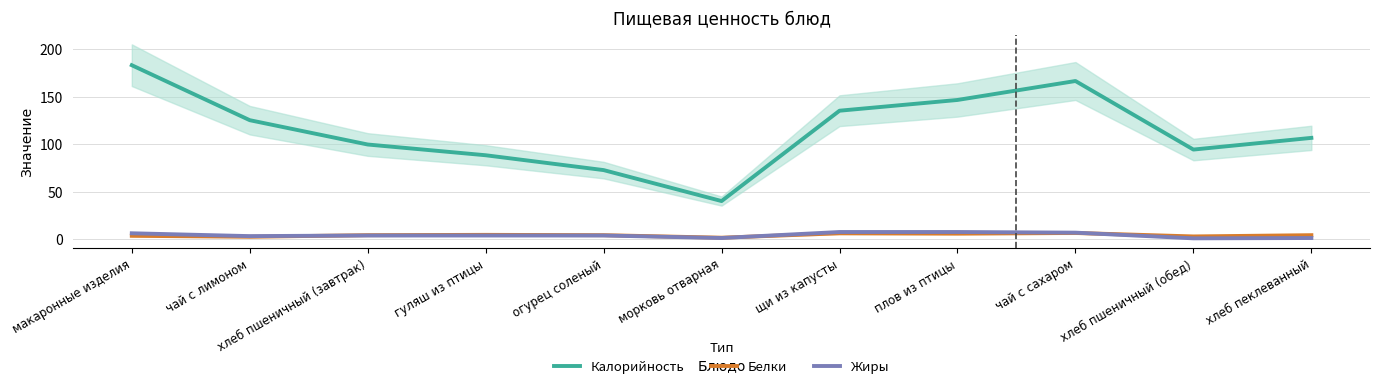

Between макаронные изделия and огурец соленый, which series saw the biggest shift?

Калорийность